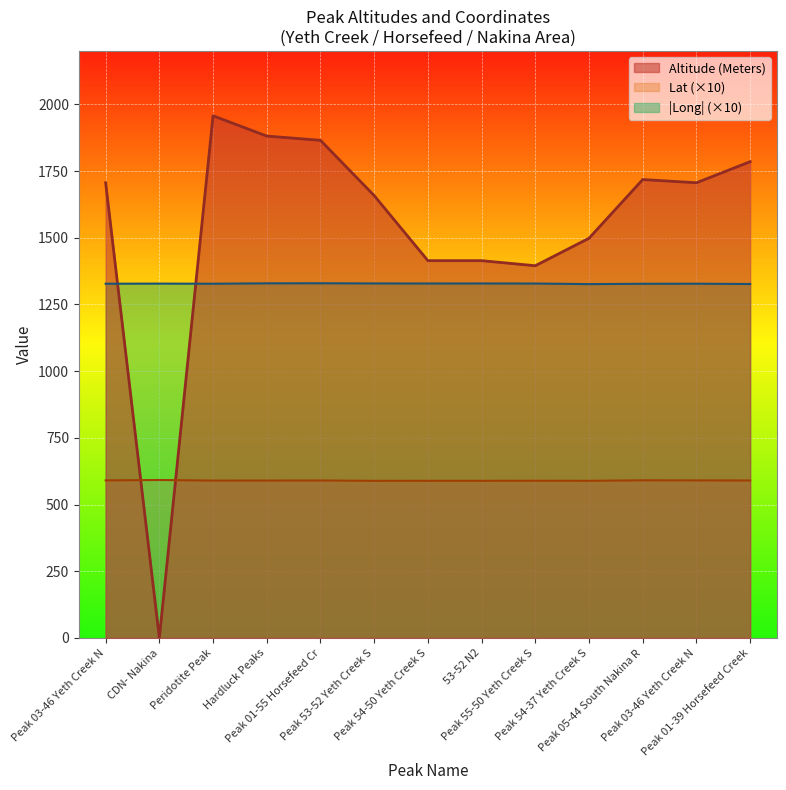

At how many categories does at least one series exceed 978?

13